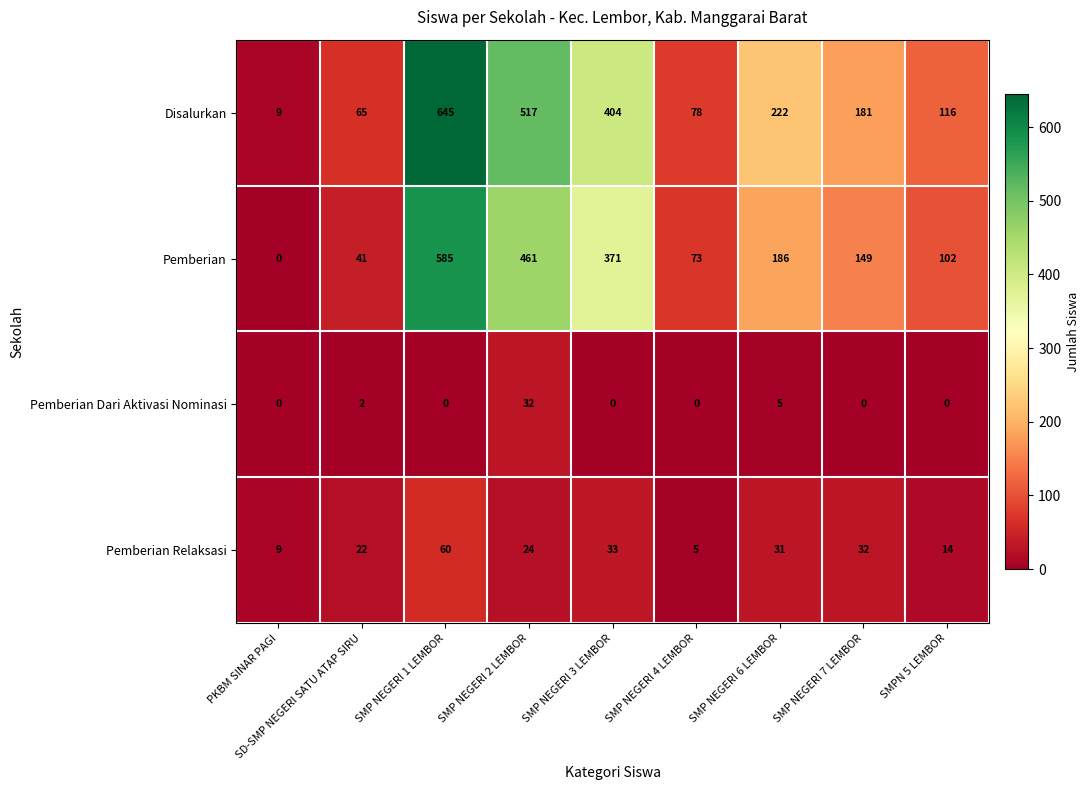

What is the sum of the Pemberian Dari Aktivasi Nominasi values at SMP NEGERI 2 LEMBOR and SMP NEGERI 4 LEMBOR?

32